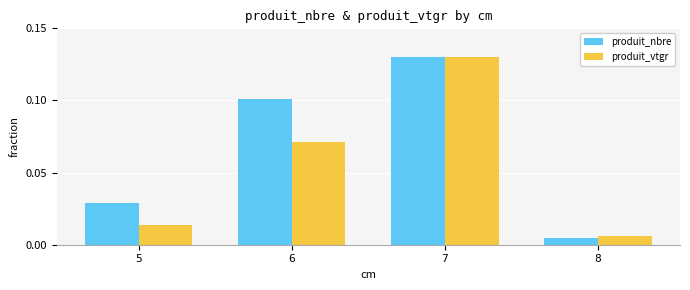

Which category has the highest value in the produit_nbre series?

7